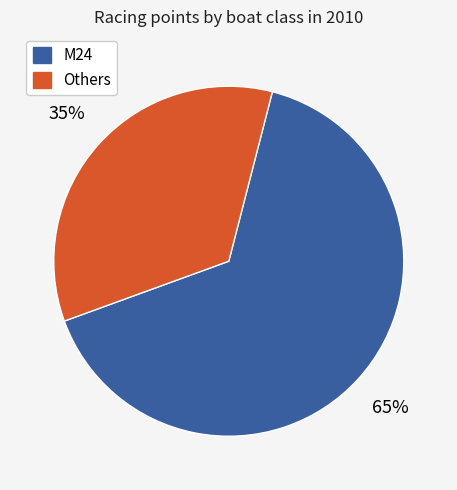

Does any single category account for the majority?

Yes